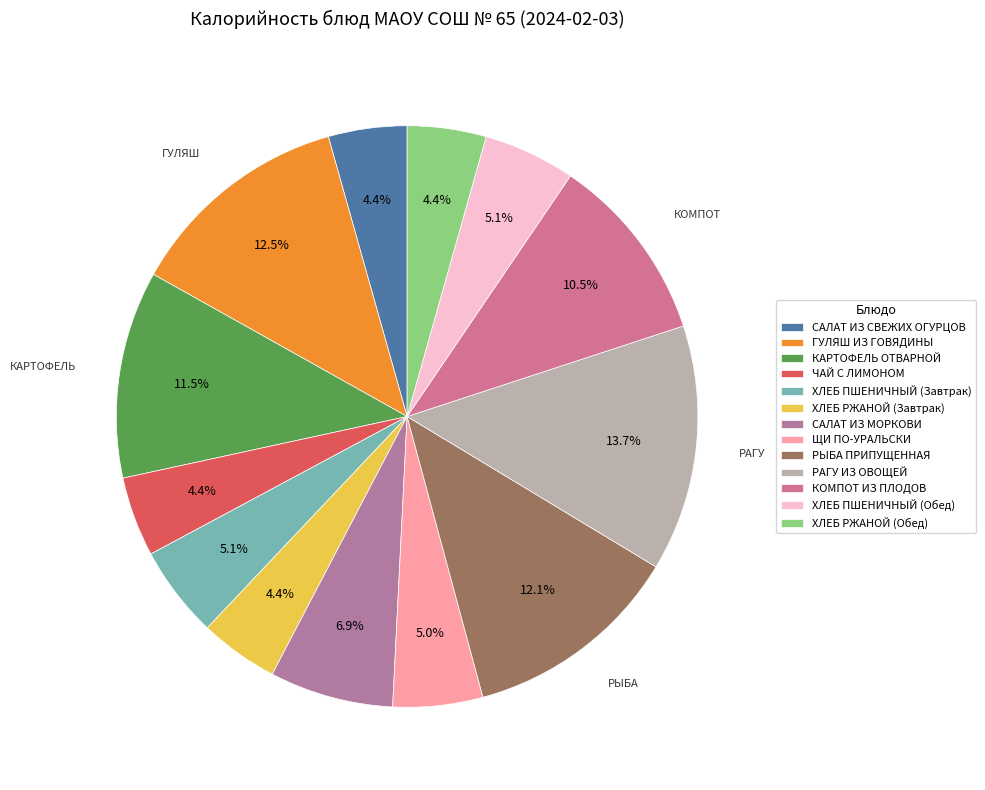

How many slices are in this pie chart?

13